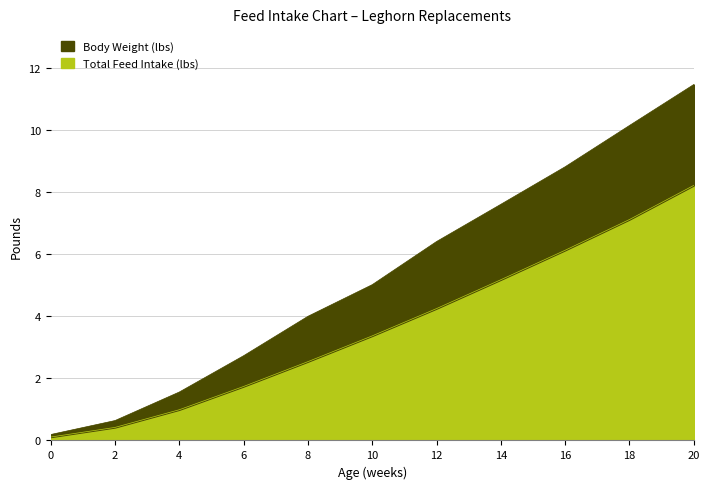

What is the difference between the Total Feed Intake (lbs) values at 6 and 2?

1.3